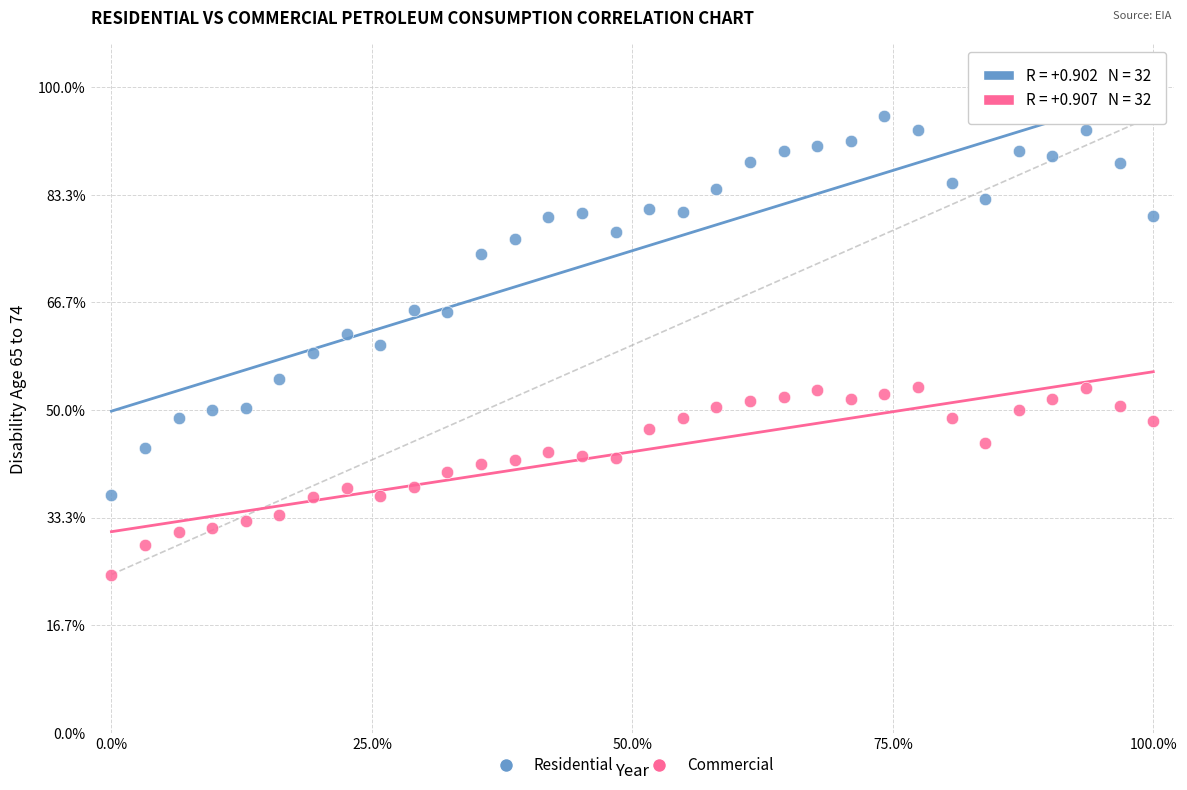

Which series has the largest Y range (max minus min)?

Residential